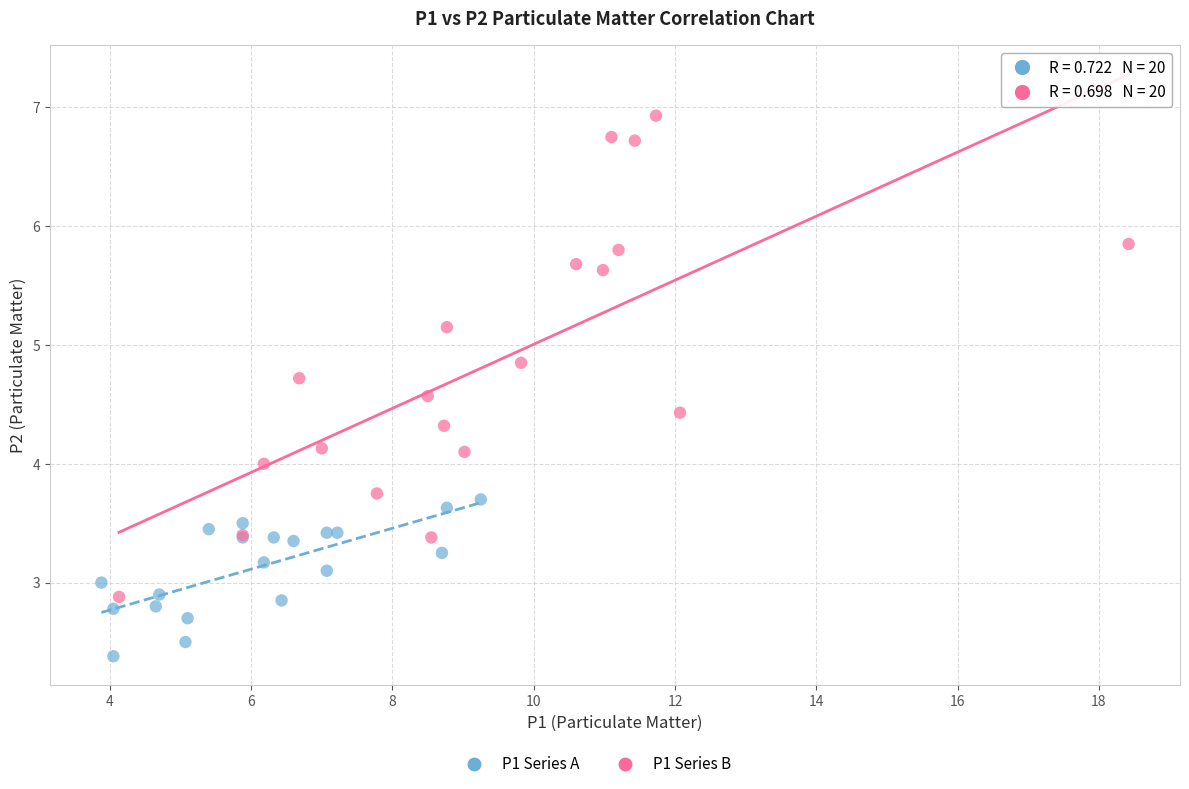

Which series reaches the minimum Y coordinate?

P1 Series A